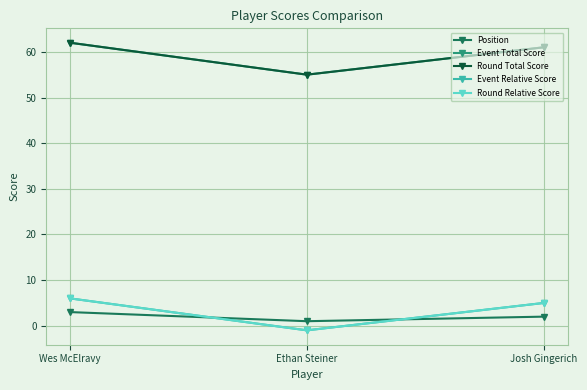

Where is Round Relative Score nearest to the value 2?

Ethan Steiner